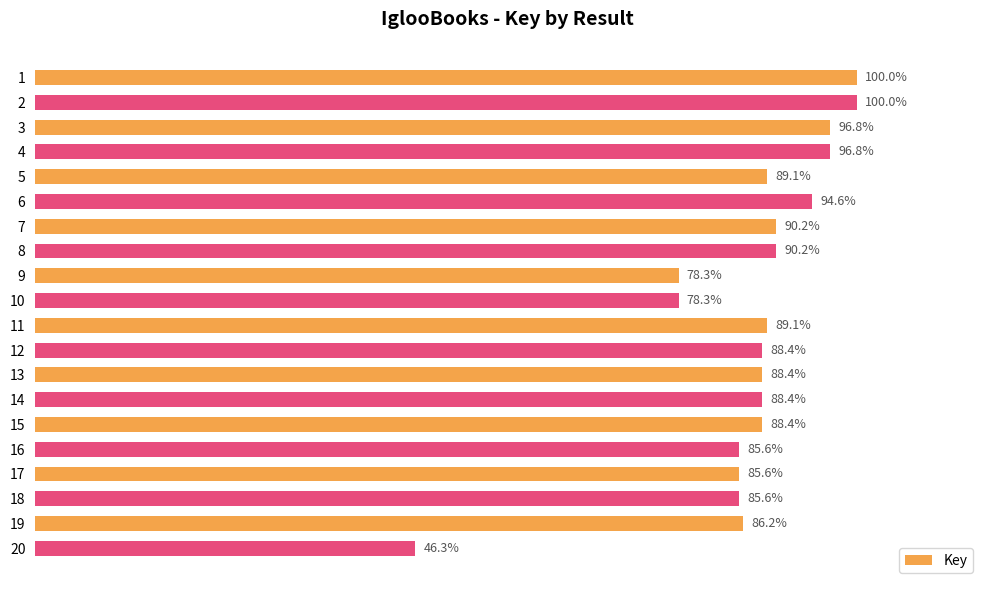

What is the greatest value displayed?

216944371